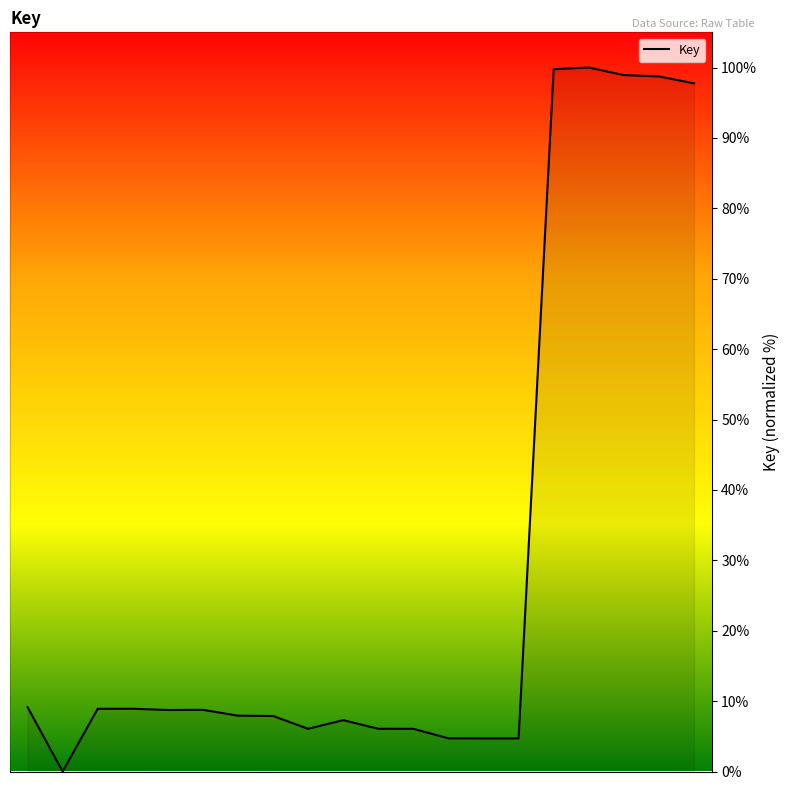

True or false: the data shows 3.7 at 10.

False